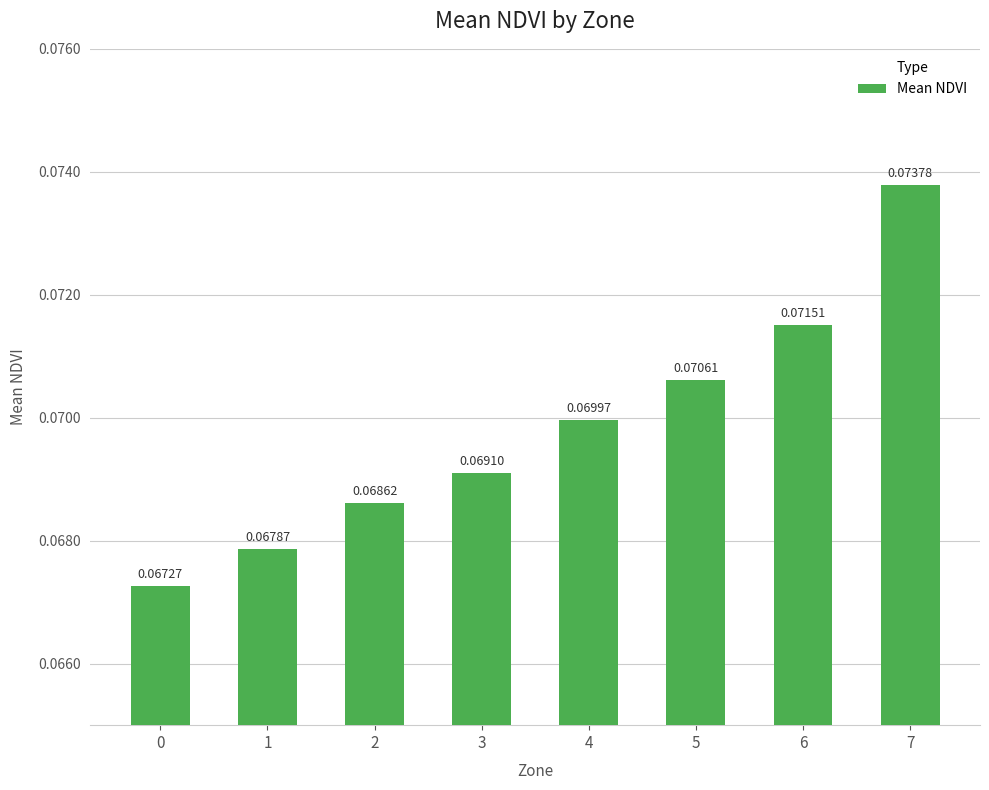

Rank the categories by value from highest to lowest.

7, 6, 5, 4, 3, 2, 1, 0